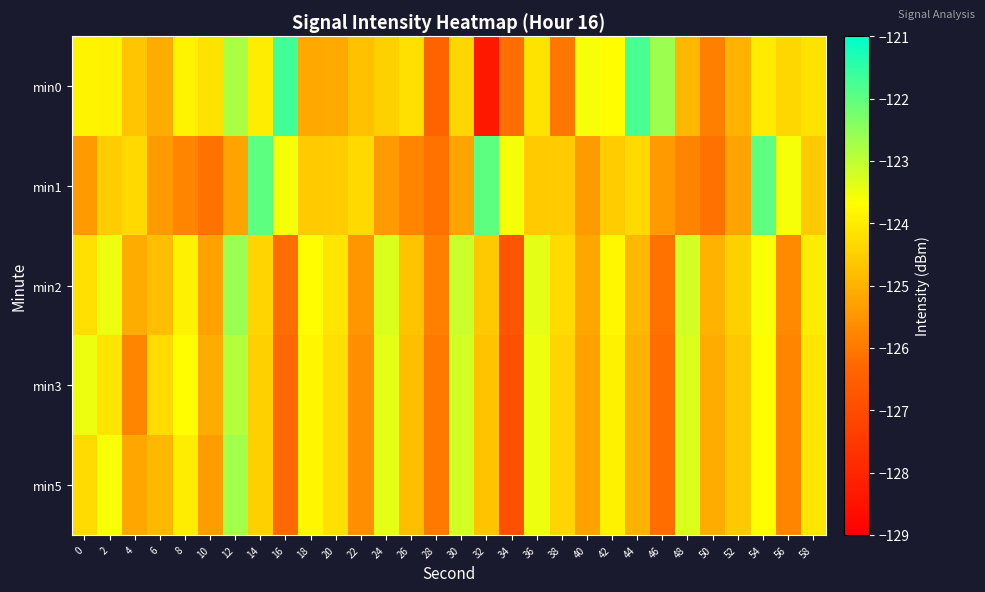

At how many categories does at least one series exceed -126?

30